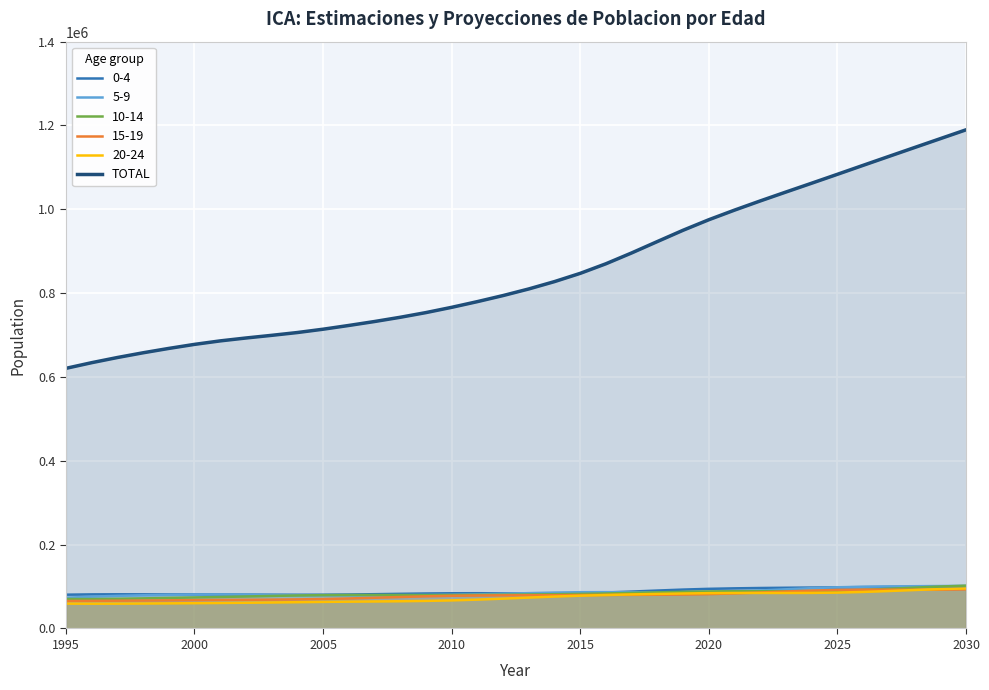

Count the number of data series in this chart.

6